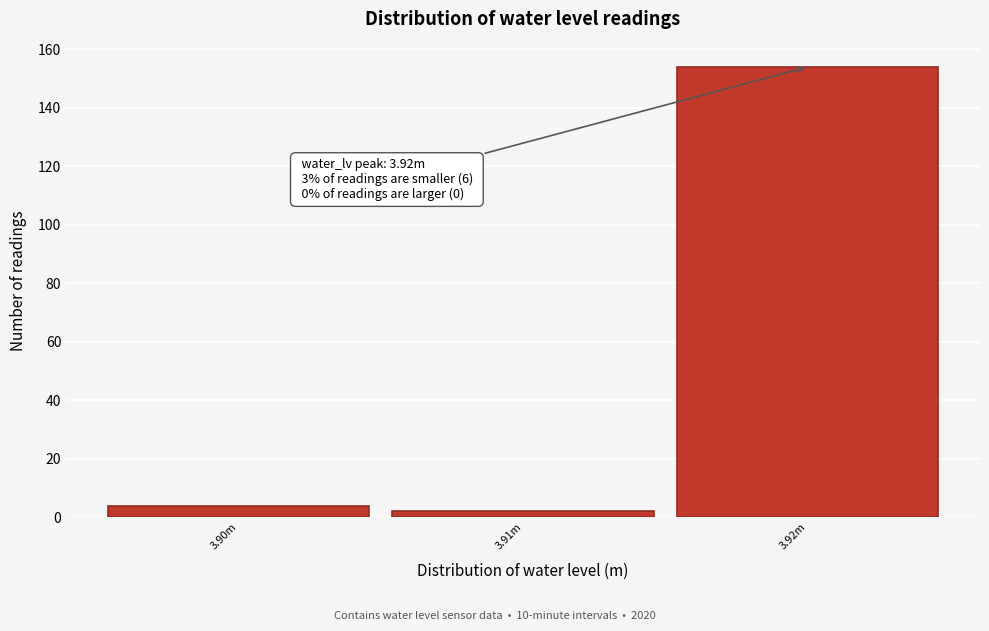

Reading left to right, transcribe all the data shown in this chart.

3.90m=4	3.91m=2	3.92m=154